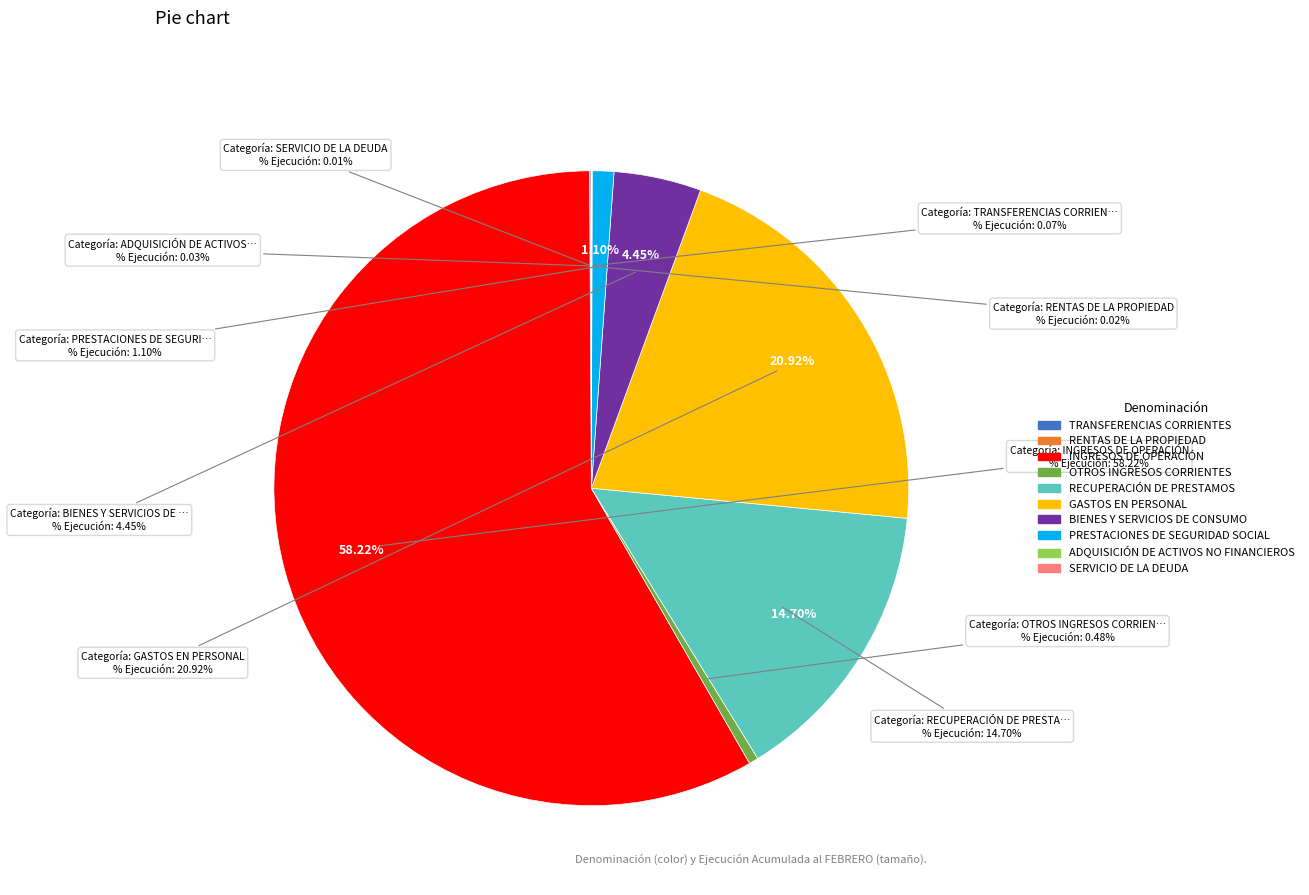

The RENTAS DE LA PROPIEDAD slice represents 0% of the pie. True or false?

True